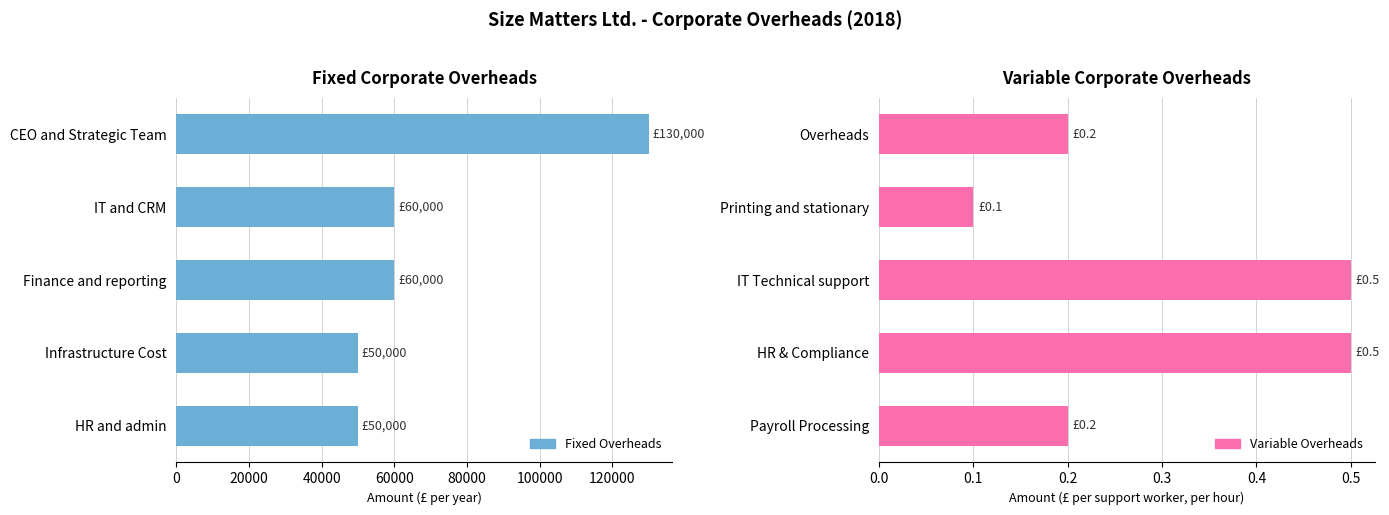

What is the value of the Fixed Overheads bar at the 3rd from the left?

60000.0